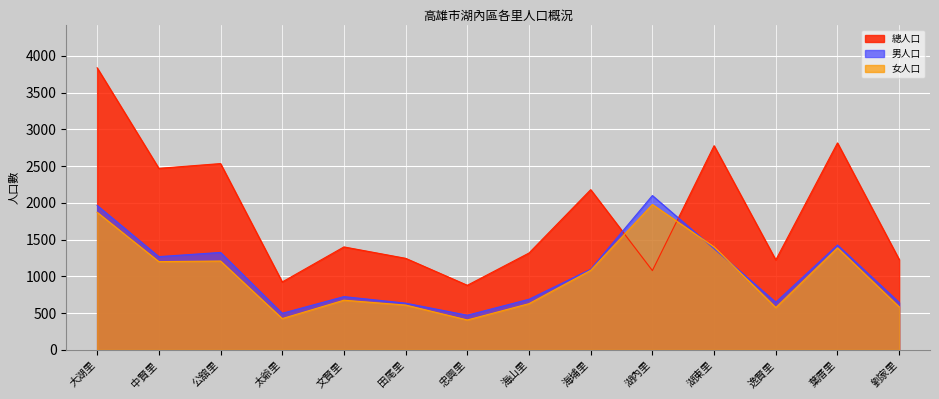

How many lines are shown in the chart?

3